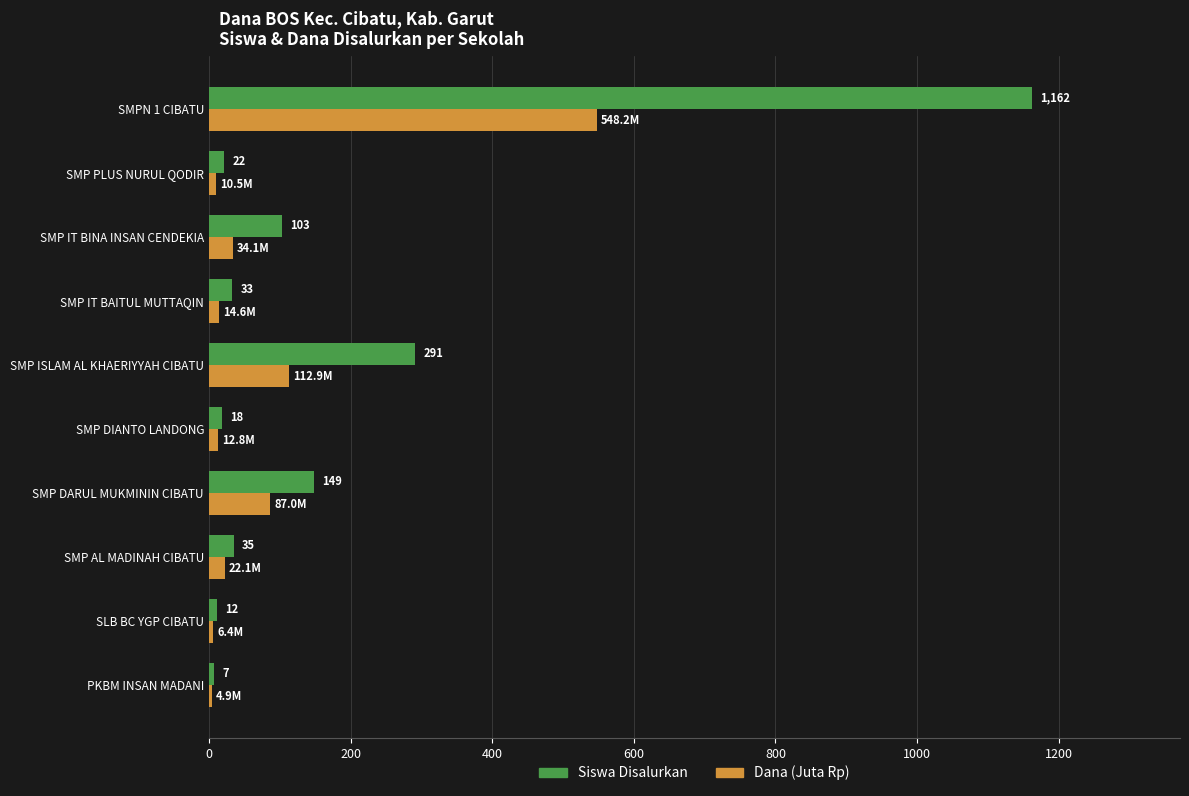

List the labels in order of Siswa Disalurkan value, smallest first.

PKBM INSAN MADANI, SLB BC YGP CIBATU, SMP DIANTO LANDONG, SMP PLUS NURUL QODIR, SMP IT BAITUL MUTTAQIN, SMP AL MADINAH CIBATU, SMP IT BINA INSAN CENDEKIA, SMP DARUL MUKMININ CIBATU, SMP ISLAM AL KHAERIYYAH CIBATU, SMPN 1 CIBATU